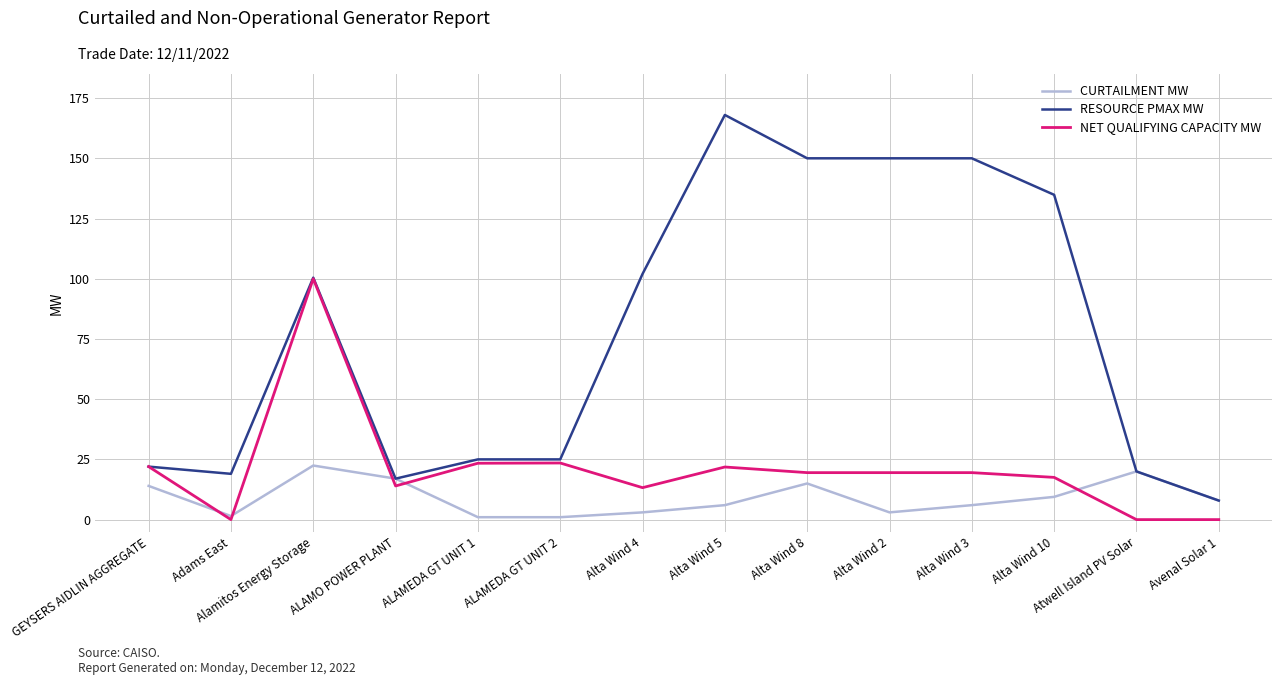

Where is the first local minimum for CURTAILMENT MW?

Adams East